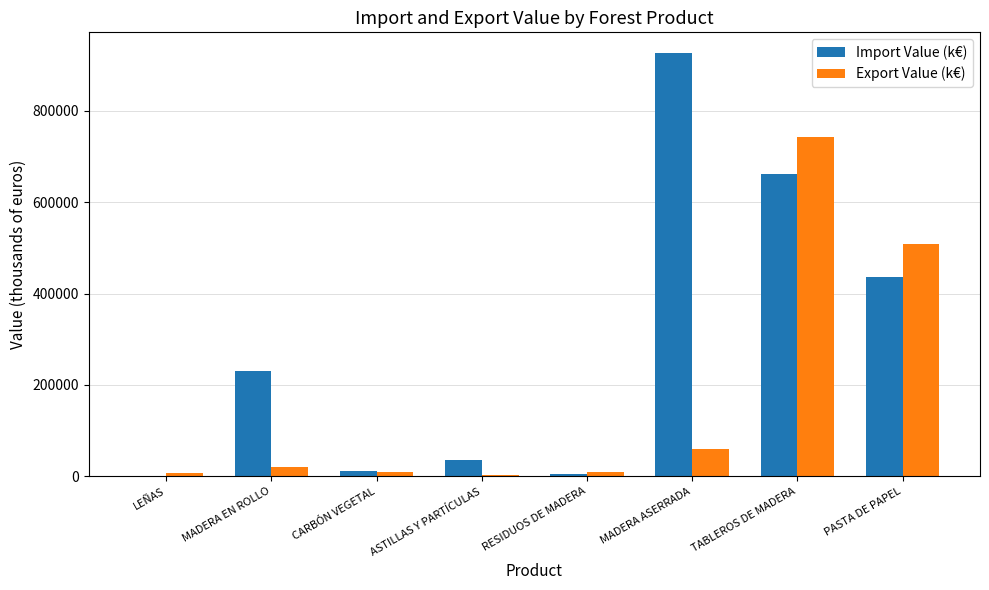

Is the value of Export Value (k€) at MADERA ASERRADA greater than the value of Import Value (k€) at PASTA DE PAPEL?

No